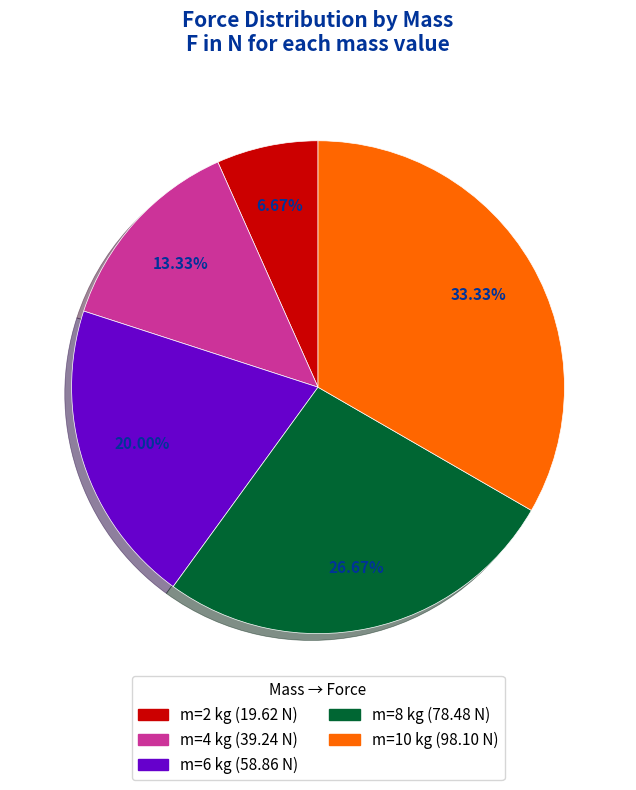

What is the total percentage of m=10 kg and m=2 kg?

40.0%